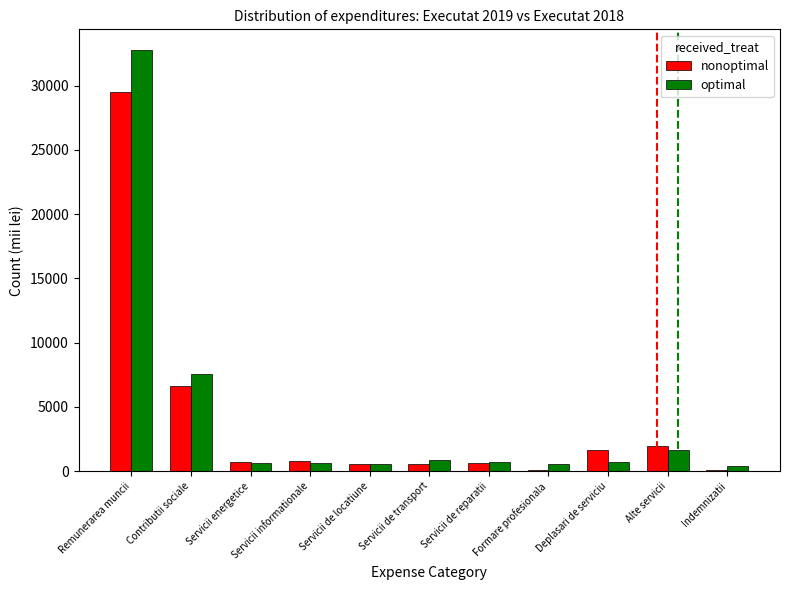

At which category is the sum across all series the highest?

Remunerarea muncii